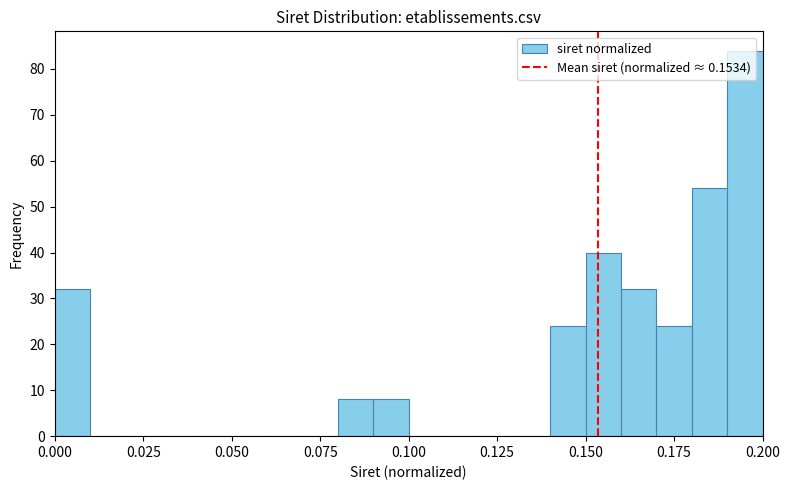

Read against the x-axis, roughly where is the centre of the tallest bar?

0.195